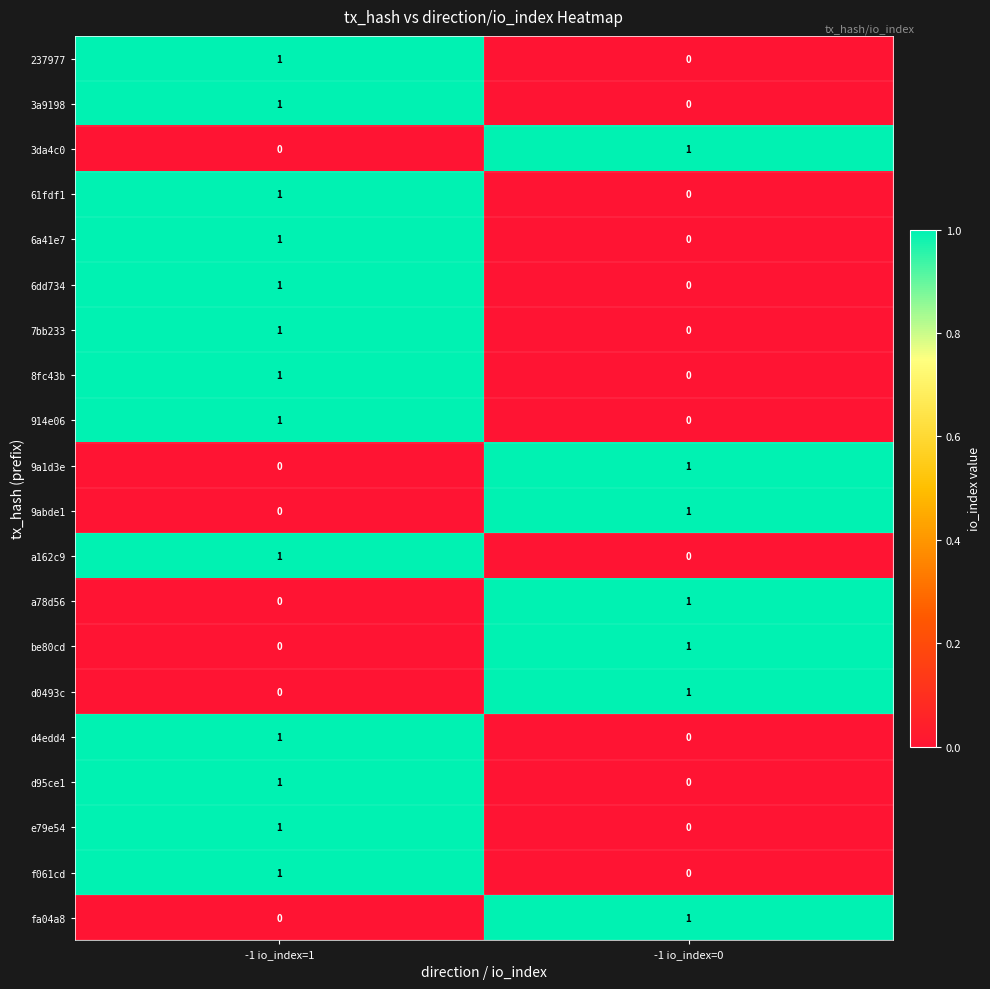

True or false: fa04a8 has a value of 1 at -1 io_index=0.

True